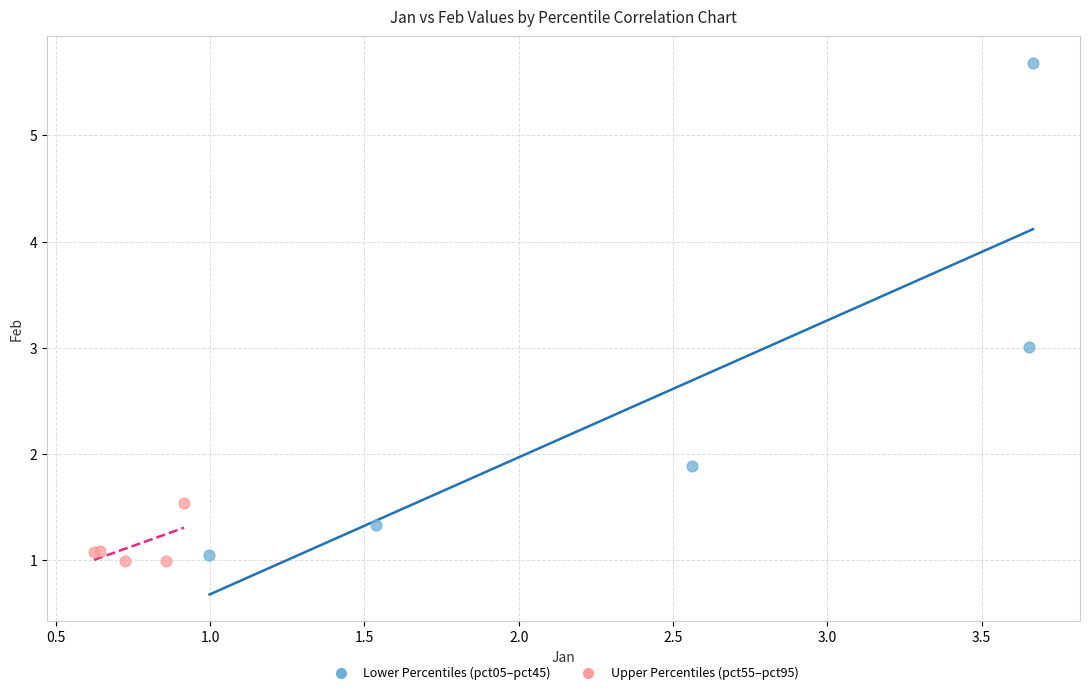

Which series reaches the maximum Y coordinate?

Lower Percentiles (pct05–pct45)